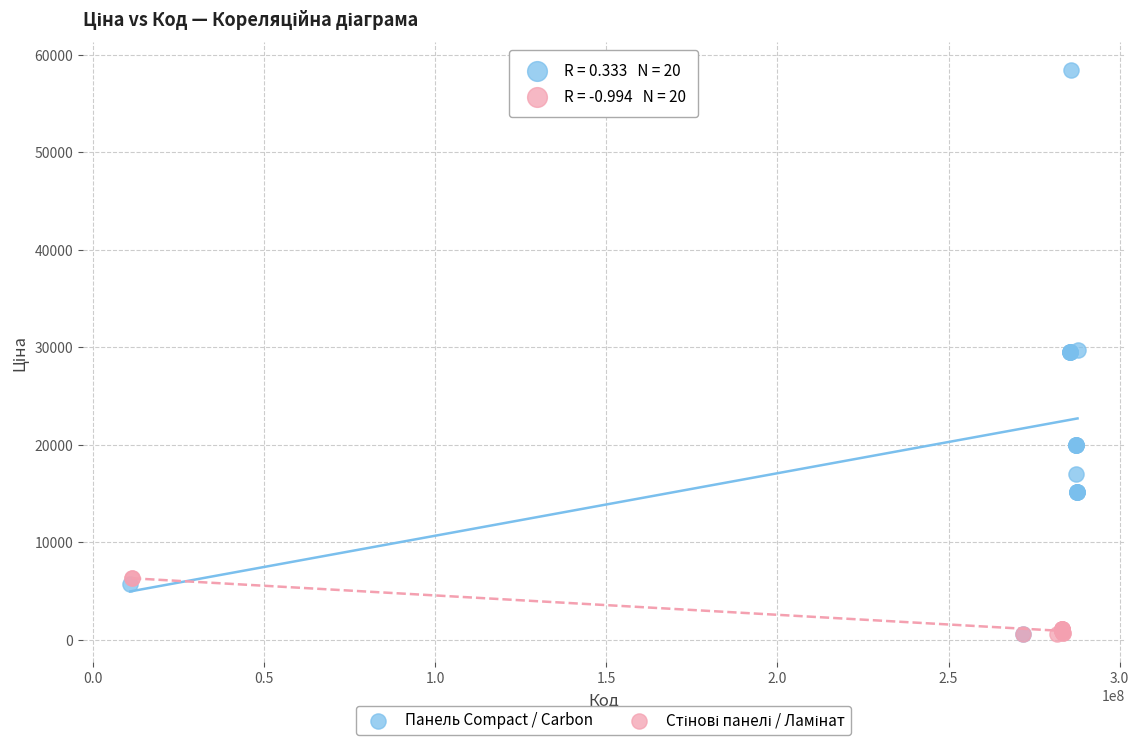

Which series has the largest Y range (max minus min)?

Панель Compact / Carbon